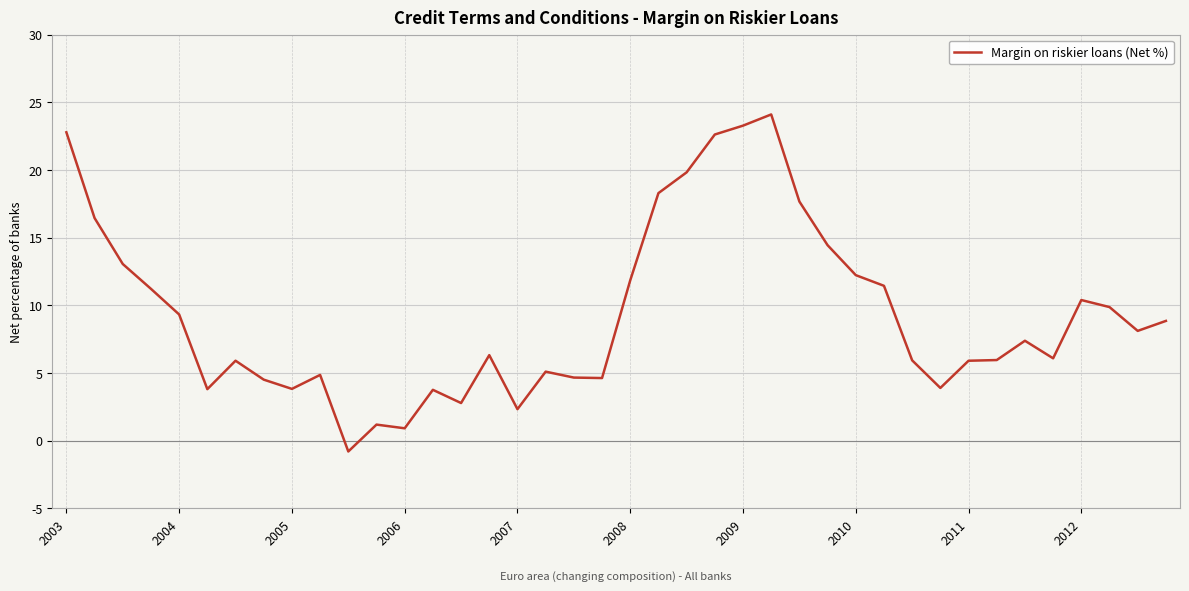

What is the difference between the maximum and minimum values?

24.9